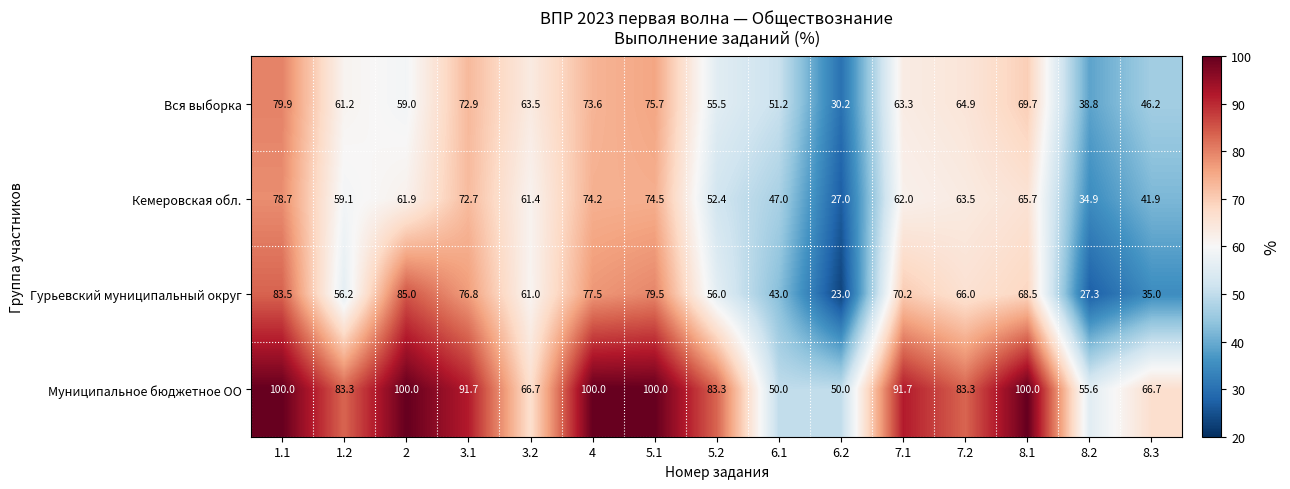

Is the value of Кемеровская обл. at 7.1 greater than the value of Гурьевский муниципальный округ at 8.3?

Yes